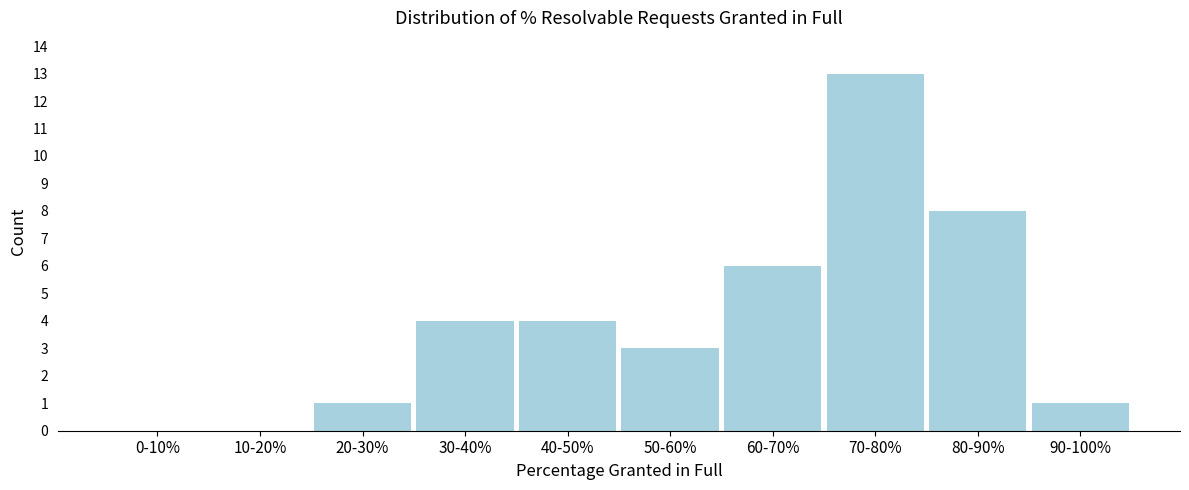

Reading right to left, transcribe all the data shown in this chart.

90-100%=1	80-90%=8	70-80%=13	60-70%=6	50-60%=3	40-50%=4	30-40%=4	20-30%=1	10-20%=0	0-10%=0